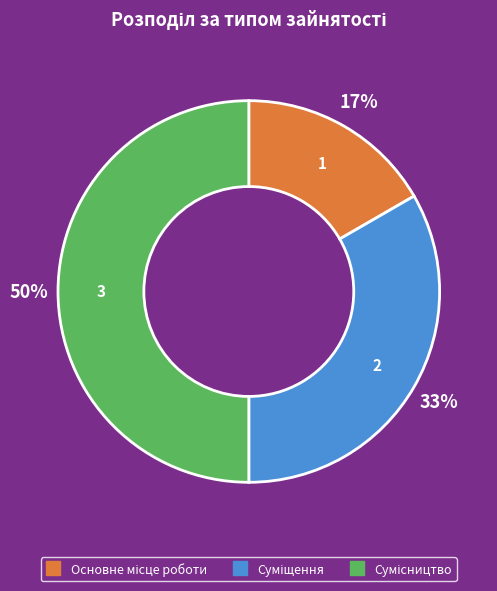

How many slices are in this pie chart?

3